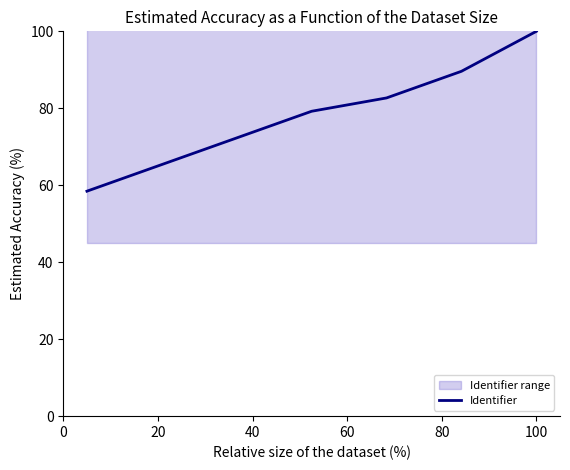

What is the maximum value for Identifier?

100.0